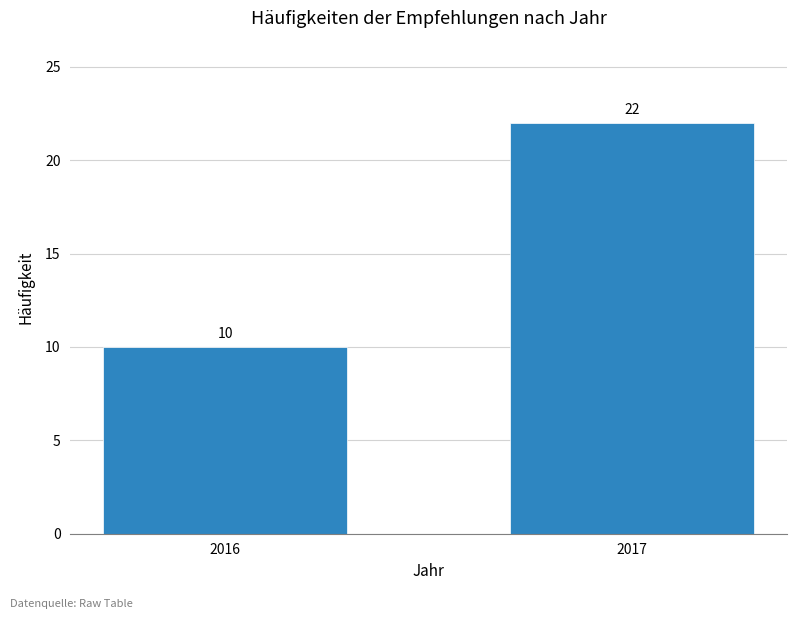

Reading left to right, what are all the values shown in this chart?

2016=10	2017=22